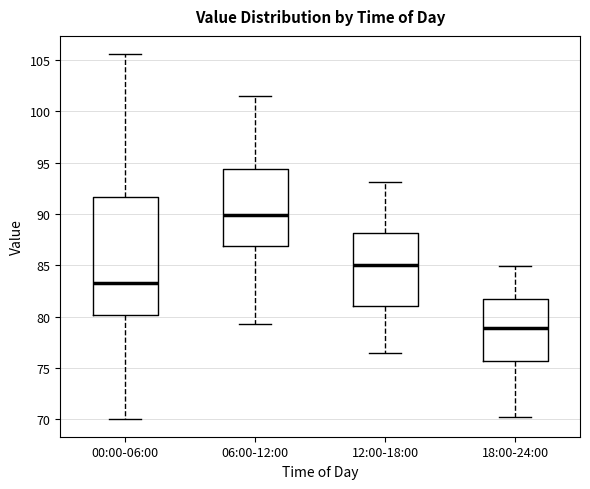

Comparing the boxes themselves (not the whiskers), which one is the tallest?

00:00-06:00